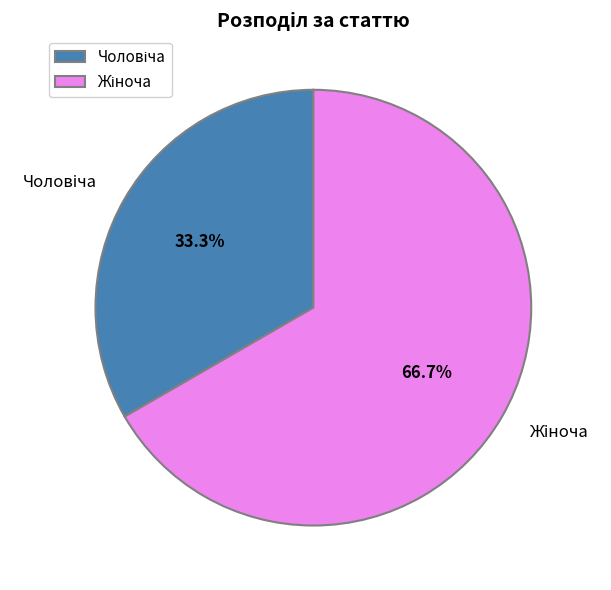

Is there a majority slice in this chart?

Yes